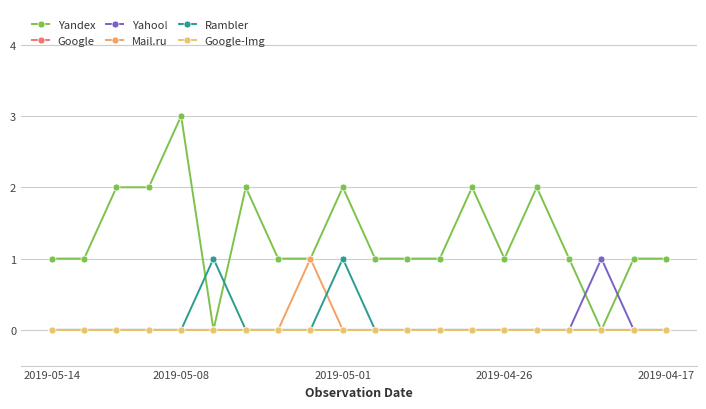

Does the chart have visible grid lines?

Yes